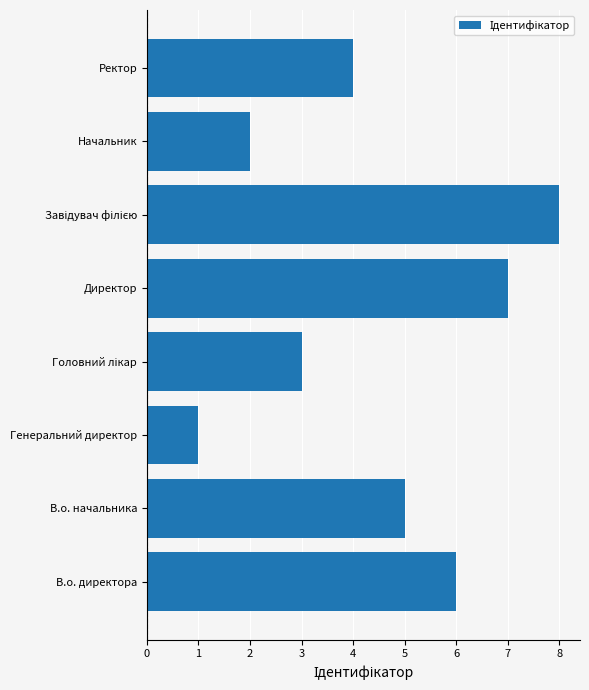

The value at Начальник is 3. True or false?

False